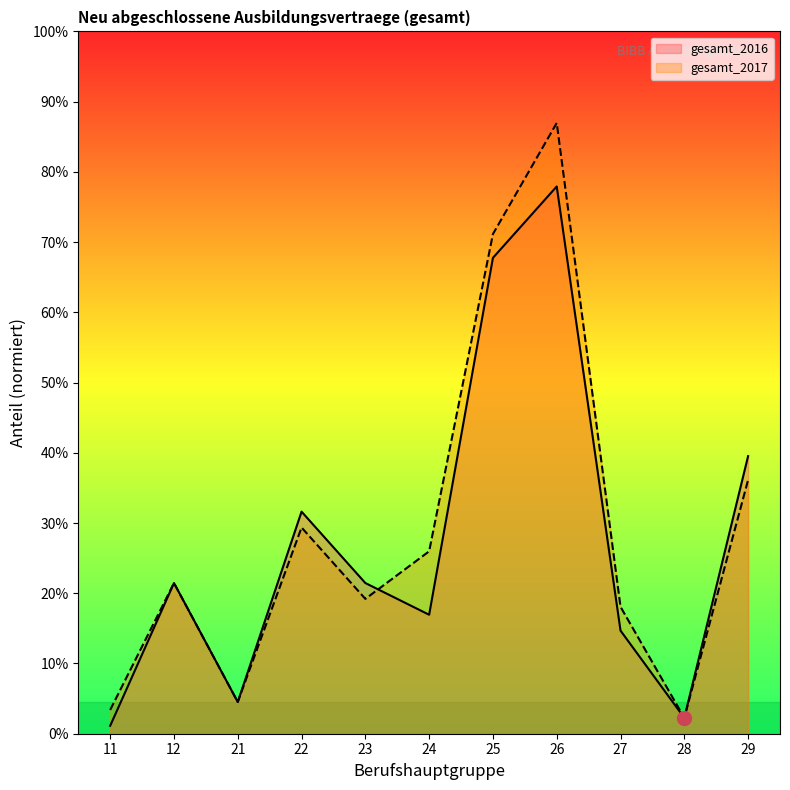

What are all the series names shown in the legend?

gesamt_2016, gesamt_2017